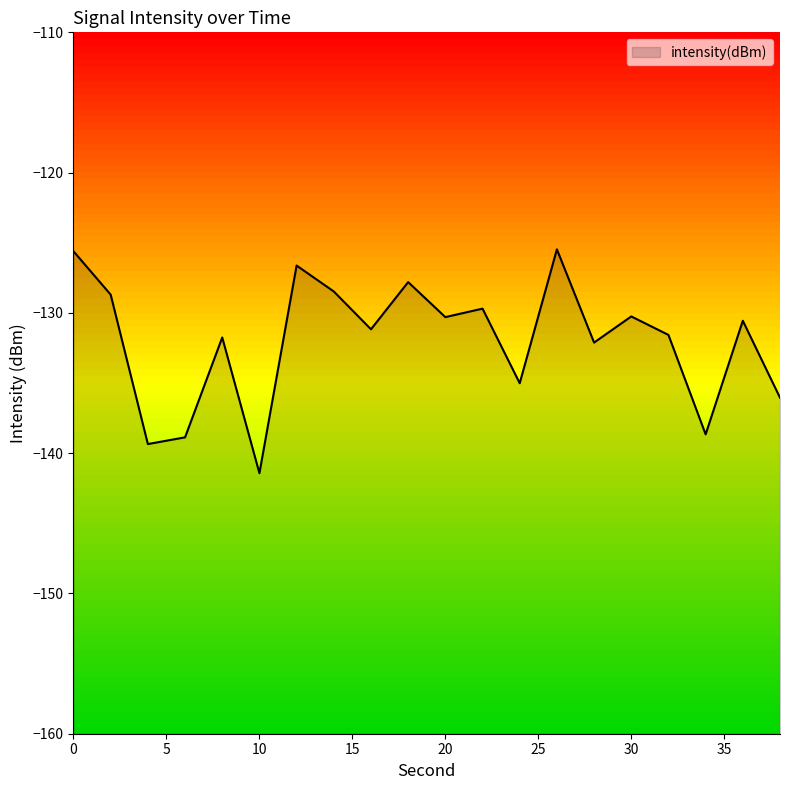

At which label is the value closest to -133?

28